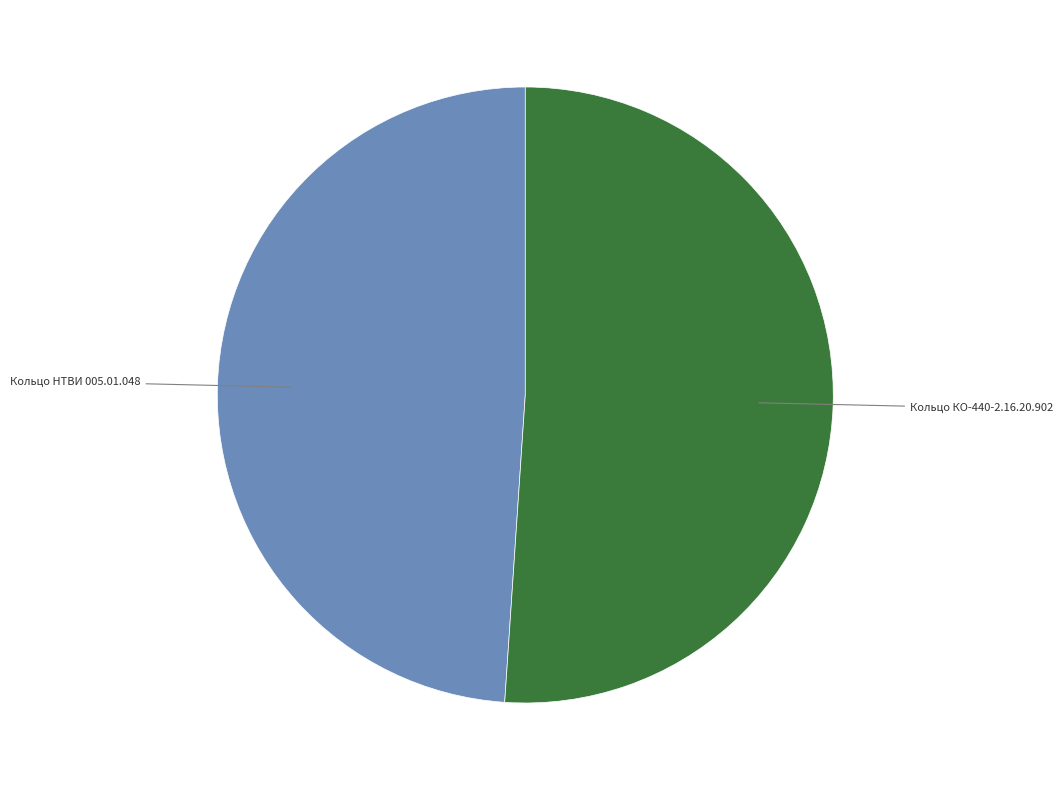

How many segments does this pie chart have?

2